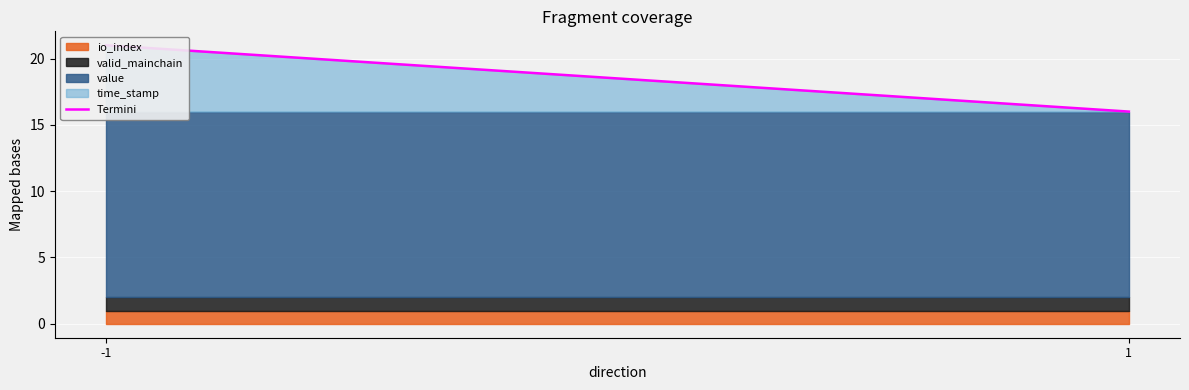

True or false: the data shows 21.0 at -1.

True